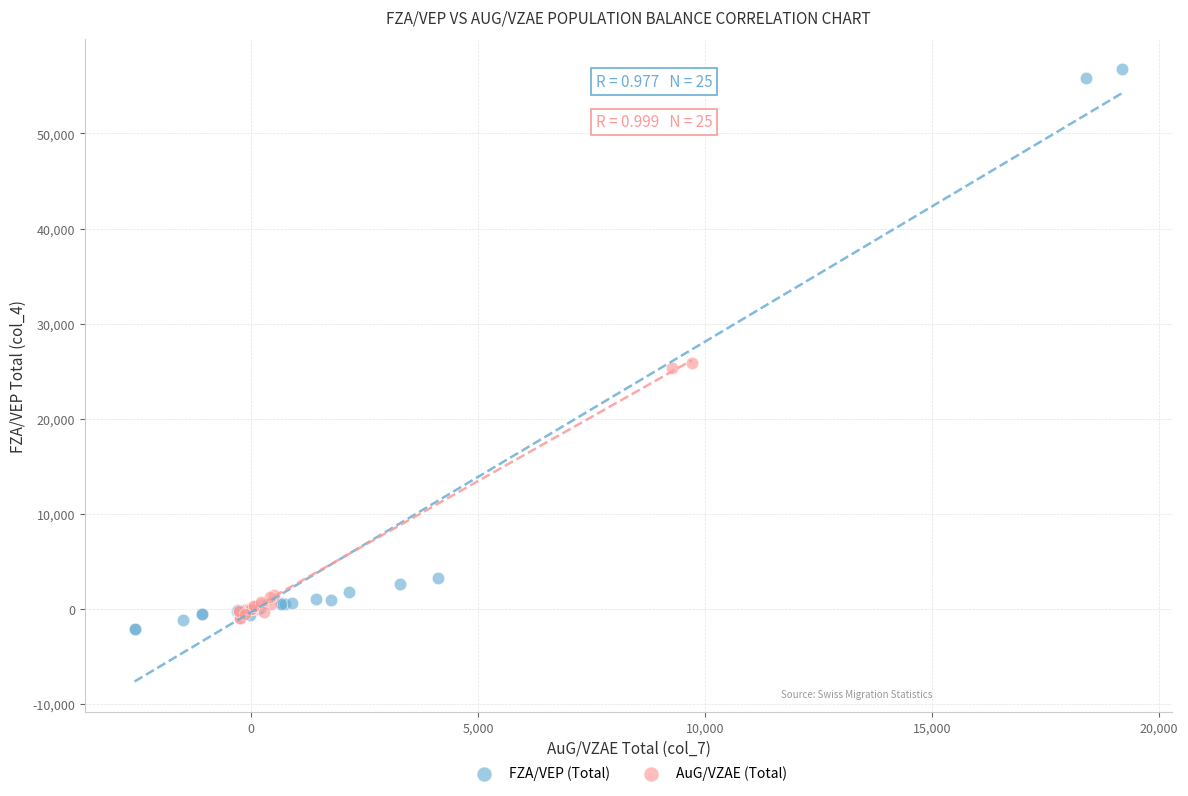

Which series has the largest Y range (max minus min)?

FZA/VEP (Total)